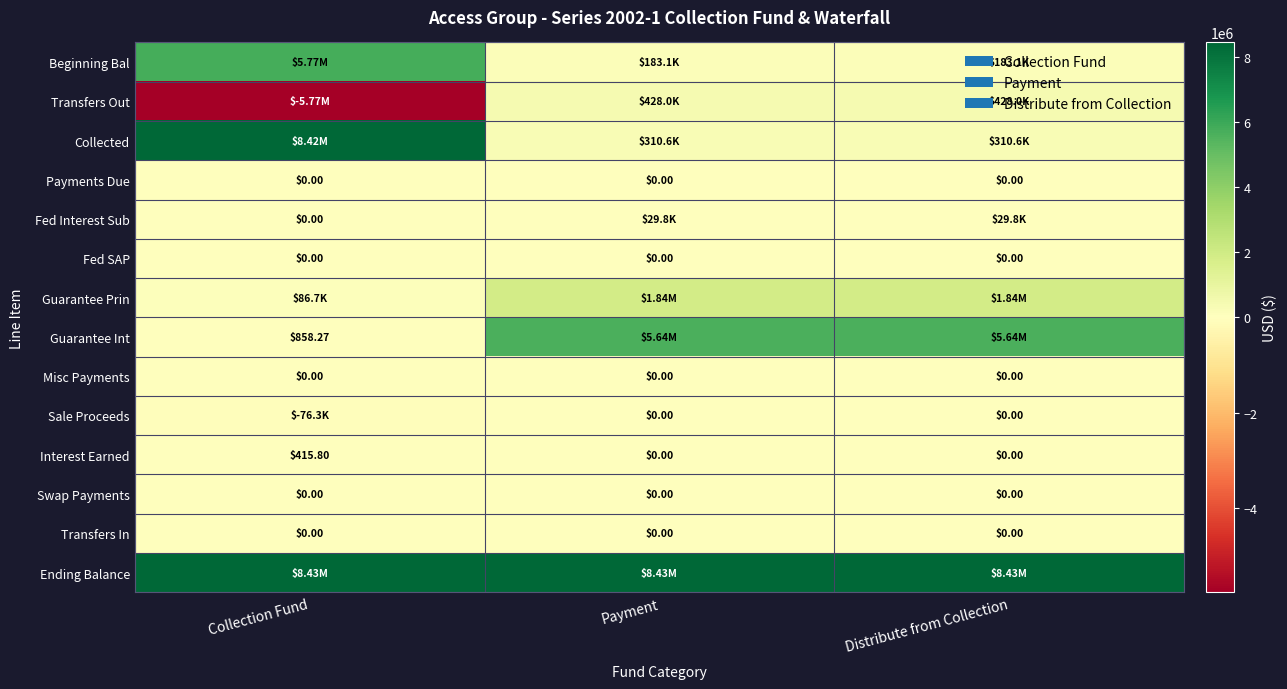

Is it true that Guarantee Prin equals 124763.4 at Collection Fund?

False